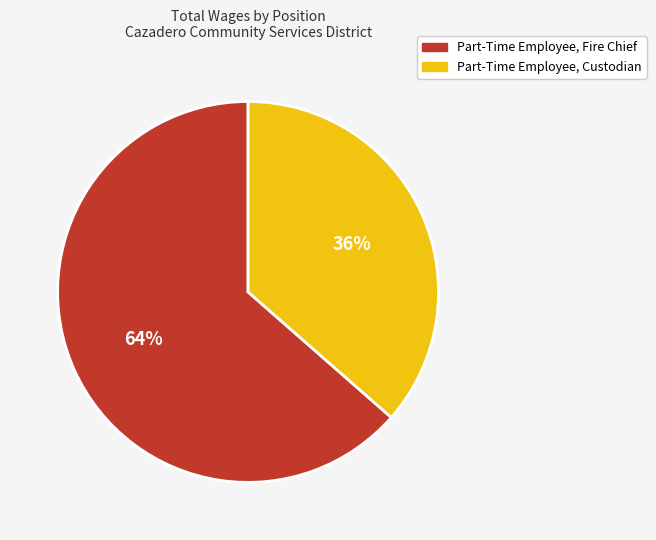

What is the ratio of the value at Part-Time Employee, Custodian to the value at Part-Time Employee, Fire Chief?

0.6